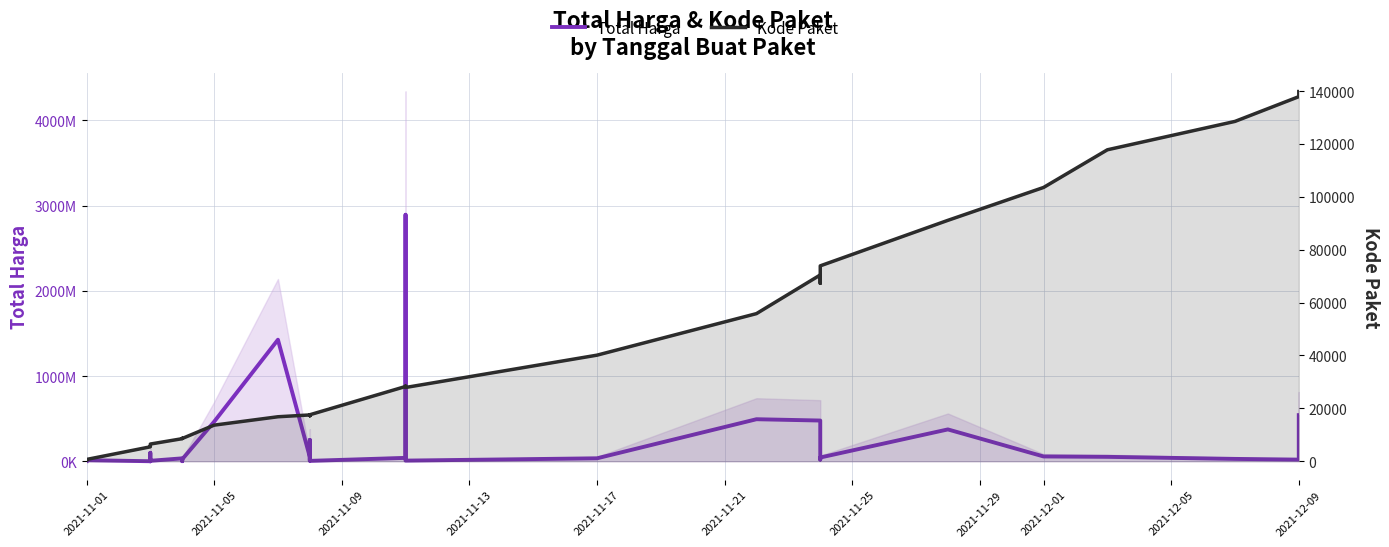

True or false: Kode Paket and Total Harga cross at least once.

False